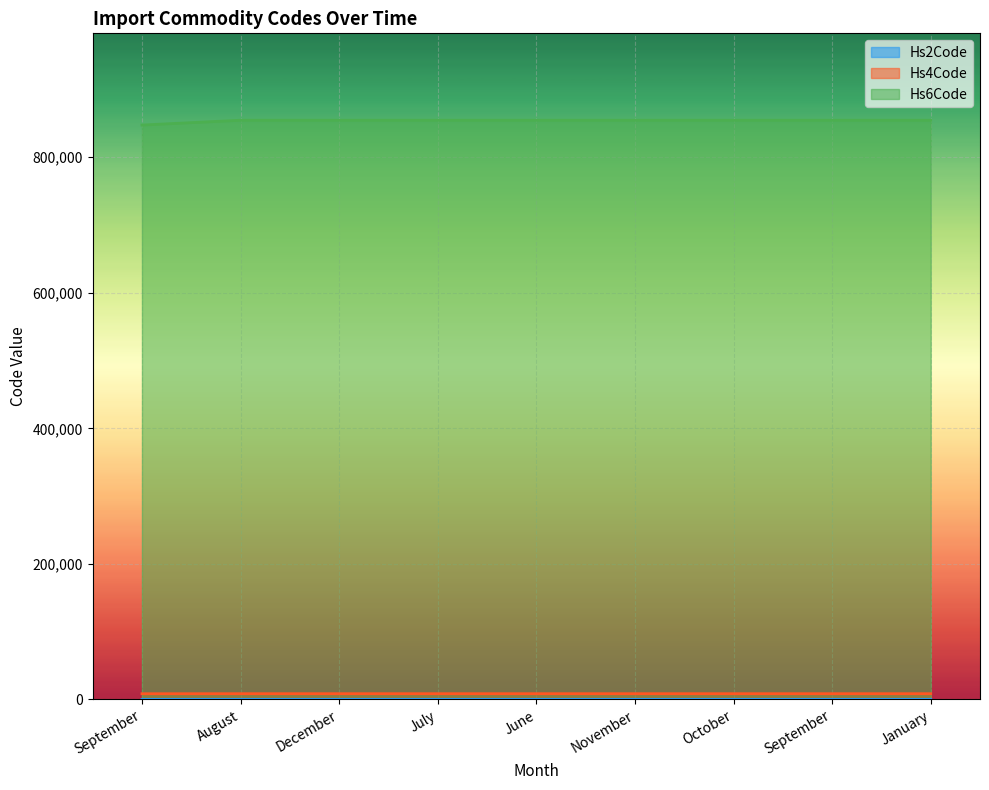

Rank the series by their maximum value, from highest to lowest.

Hs6Code, Hs4Code, Hs2Code